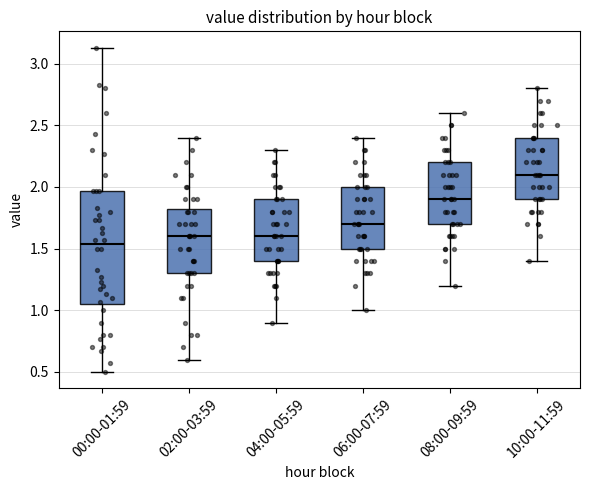

Which box's median line is the highest?

10:00-11:59